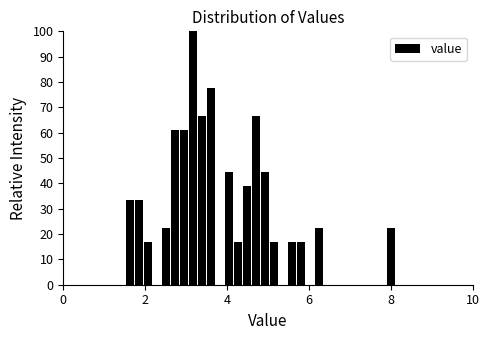

Read against the x-axis, roughly where is the centre of the tallest bar?

3.2